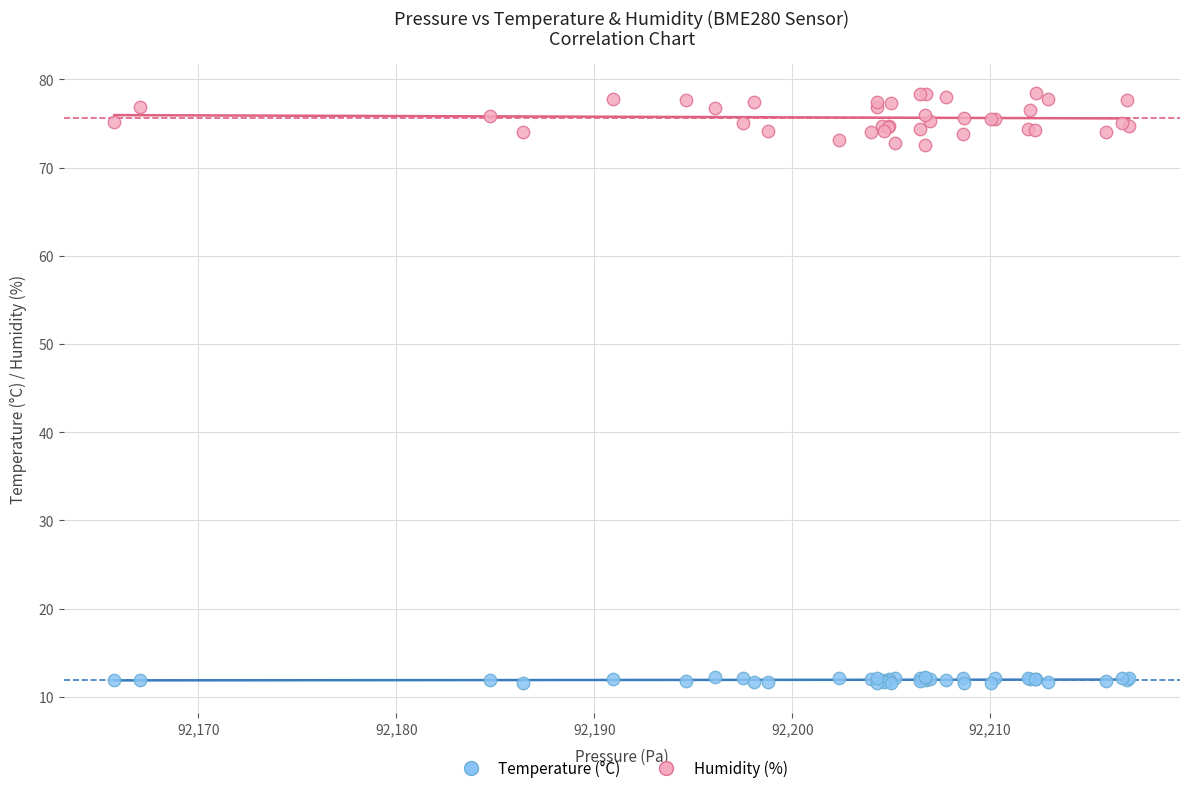

Which series reaches the maximum Y coordinate?

Humidity (%)